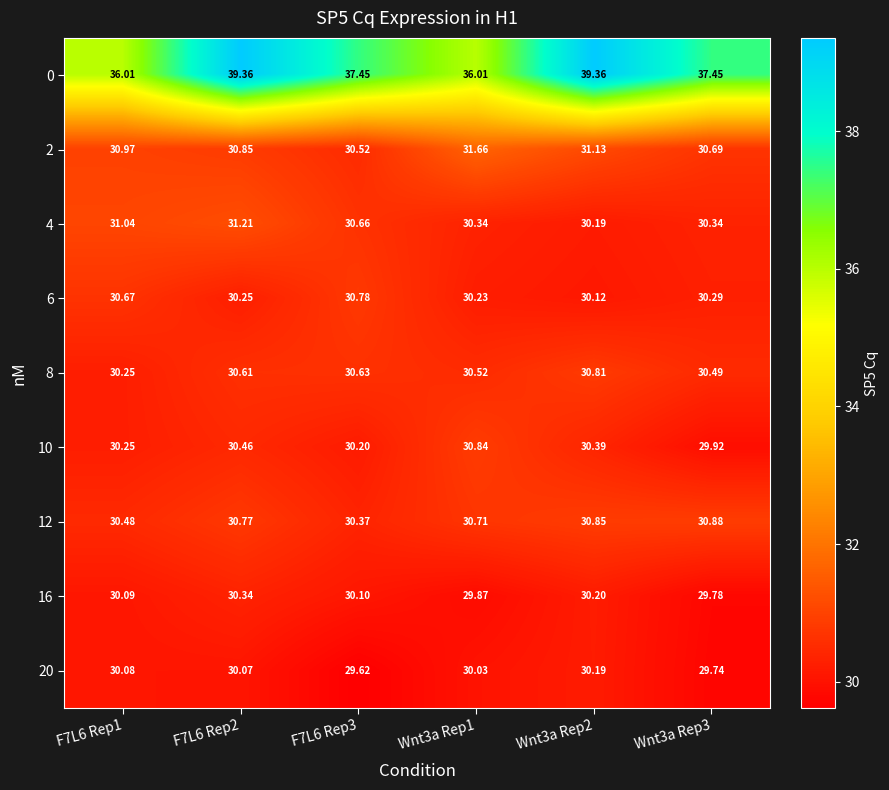

Is the value of 0 at Wnt3a Rep2 greater than the value of 6 at F7L6 Rep2?

Yes